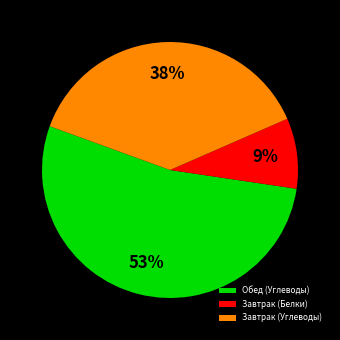

To the nearest percent, what is the difference between the largest and smallest slice percentages?

44%